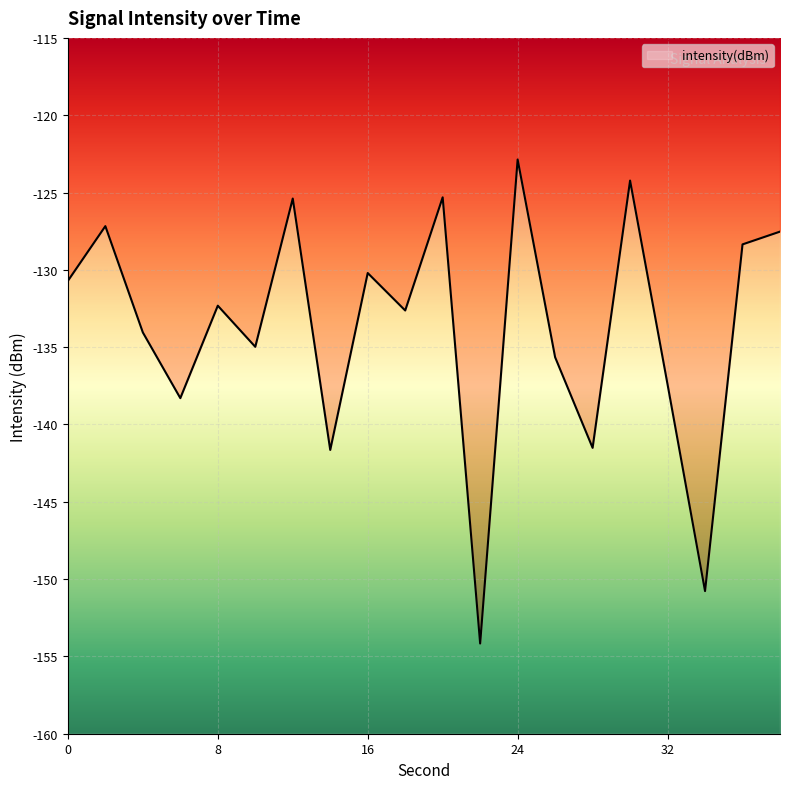

Rank the categories by value from lowest to highest.

22, 34, 14, 28, 6, 32, 26, 10, 4, 18, 8, 0, 16, 36, 38, 2, 12, 20, 30, 24